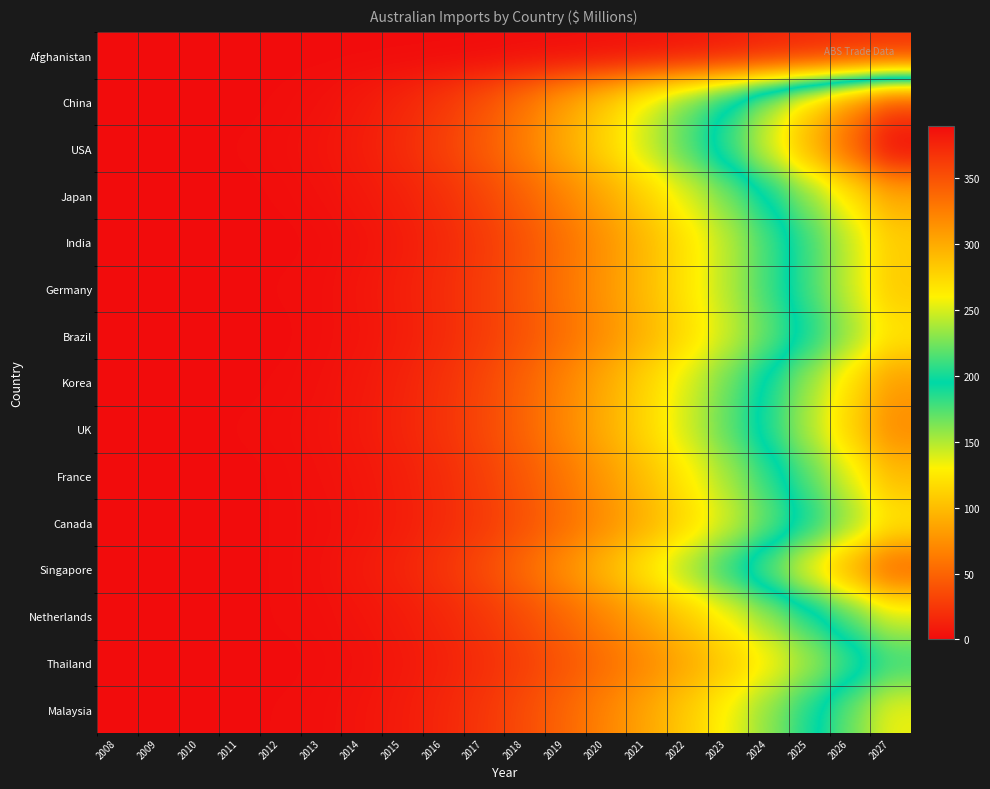

Reading left to right, list all the values displayed in this chart.

Afghanistan: 2008=0	2009=0	2010=0	2011=0	2012=0	2013=0	2014=0	2015=0	2016=0	2017=0	2018=1	2019=1	2020=2	2021=3	2022=5	2023=8	2024=12	2025=15	2026=18	2027=20
China: 2008=0	2009=0	2010=0	2011=0	2012=1	2013=3	2014=8	2015=15	2016=25	2017=40	2018=60	2019=85	2020=110	2021=140	2022=170	2023=200	2024=240	2025=280	2026=320	2027=360
USA: 2008=0	2009=0	2010=0	2011=1	2012=2	2013=5	2014=10	2015=18	2016=30	2017=45	2018=65	2019=90	2020=115	2021=145	2022=175	2023=210	2024=250	2025=295	2026=340	2027=390
Japan: 2008=0	2009=0	2010=0	2011=0	2012=1	2013=3	2014=7	2015=12	2016=20	2017=32	2018=48	2019=67	2020=88	2021=112	2022=138	2023=165	2024=196	2025=230	2026=265	2027=300
India: 2008=0	2009=0	2010=0	2011=0	2012=0	2013=1	2014=4	2015=9	2016=16	2017=26	2018=40	2019=57	2020=76	2021=98	2022=122	2023=148	2024=178	2025=210	2026=244	2027=280
Germany: 2008=0	2009=0	2010=0	2011=0	2012=1	2013=2	2014=6	2015=11	2016=18	2017=28	2018=42	2019=59	2020=78	2021=100	2022=124	2023=150	2024=180	2025=212	2026=246	2027=282
Brazil: 2008=0	2009=0	2010=0	2011=0	2012=0	2013=2	2014=5	2015=10	2016=17	2017=27	2018=40	2019=56	2020=74	2021=95	2022=118	2023=143	2024=170	2025=200	2026=232	2027=266
Korea: 2008=0	2009=0	2010=0	2011=0	2012=1	2013=3	2014=7	2015=13	2016=21	2017=33	2018=49	2019=68	2020=90	2021=114	2022=140	2023=168	2024=200	2025=234	2026=270	2027=308
UK: 2008=0	2009=0	2010=0	2011=1	2012=2	2013=4	2014=8	2015=14	2016=22	2017=34	2018=50	2019=70	2020=92	2021=116	2022=143	2023=172	2024=204	2025=240	2026=278	2027=318
France: 2008=0	2009=0	2010=0	2011=0	2012=1	2013=3	2014=6	2015=11	2016=18	2017=29	2018=43	2019=60	2020=80	2021=102	2022=127	2023=154	2024=184	2025=217	2026=252	2027=290
Canada: 2008=0	2009=0	2010=0	2011=0	2012=1	2013=2	2014=5	2015=10	2016=17	2017=26	2018=39	2019=55	2020=73	2021=93	2022=116	2023=141	2024=169	2025=199	2026=231	2027=265
Singapore: 2008=0	2009=0	2010=0	2011=0	2012=1	2013=3	2014=8	2015=14	2016=23	2017=36	2018=54	2019=75	2020=99	2021=126	2022=155	2023=187	2024=222	2025=260	2026=300	2027=342
Netherlands: 2008=0	2009=0	2010=0	2011=0	2012=1	2013=2	2014=5	2015=9	2016=15	2017=24	2018=36	2019=51	2020=68	2021=87	2022=108	2023=131	2024=157	2025=185	2026=215	2027=247
Thailand: 2008=0	2009=0	2010=0	2011=0	2012=0	2013=1	2014=3	2015=7	2016=12	2017=19	2018=29	2019=41	2020=55	2021=70	2022=88	2023=107	2024=129	2025=153	2026=179	2027=207
Malaysia: 2008=0	2009=0	2010=0	2011=0	2012=1	2013=2	2014=5	2015=9	2016=15	2017=24	2018=36	2019=51	2020=68	2021=87	2022=109	2023=133	2024=160	2025=189	2026=221	2027=255